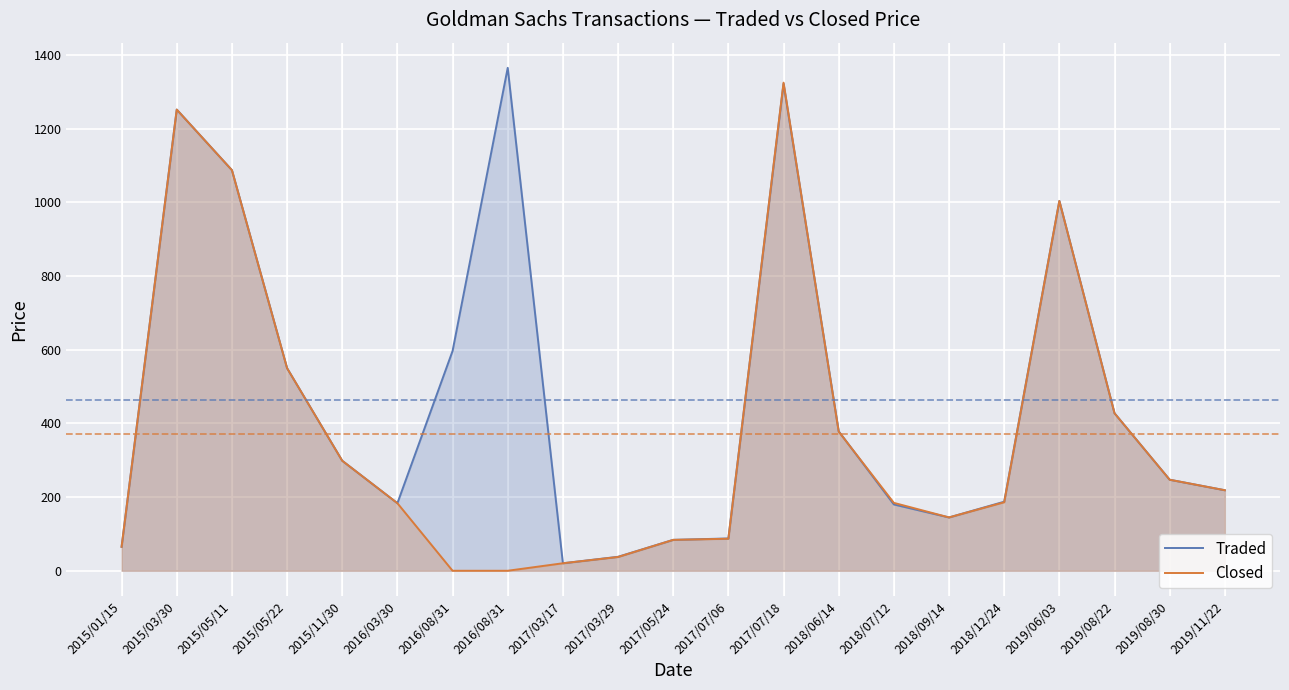

How many interior local peaks does the Closed series have?

3